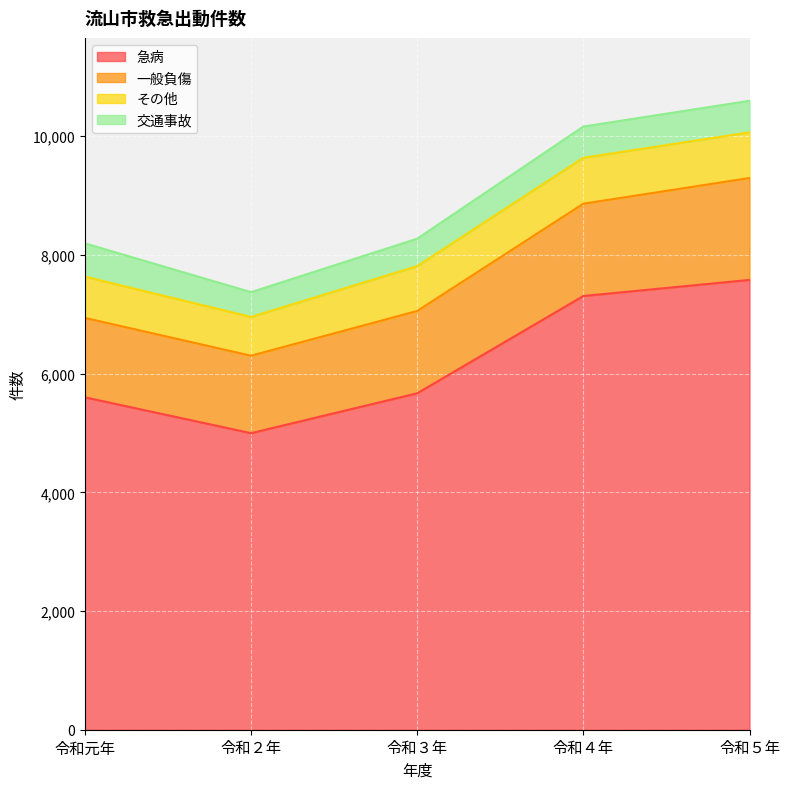

What is the highest value of the 交通事故 series?

561